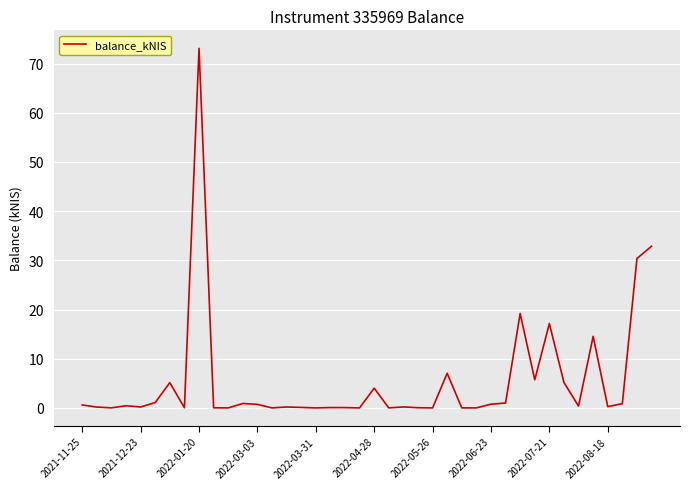

What is the greatest value displayed?

73.1